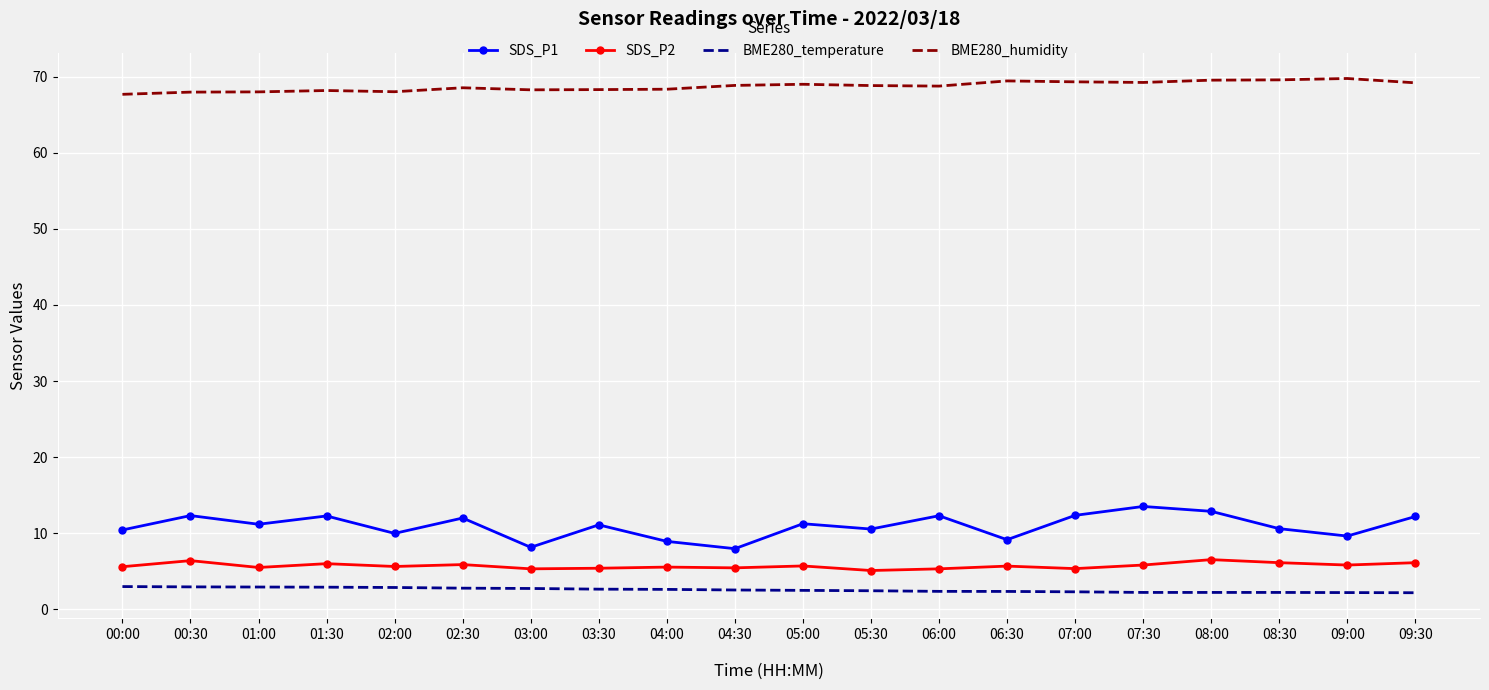

What is the lowest value of the SDS_P1 series?

8.0